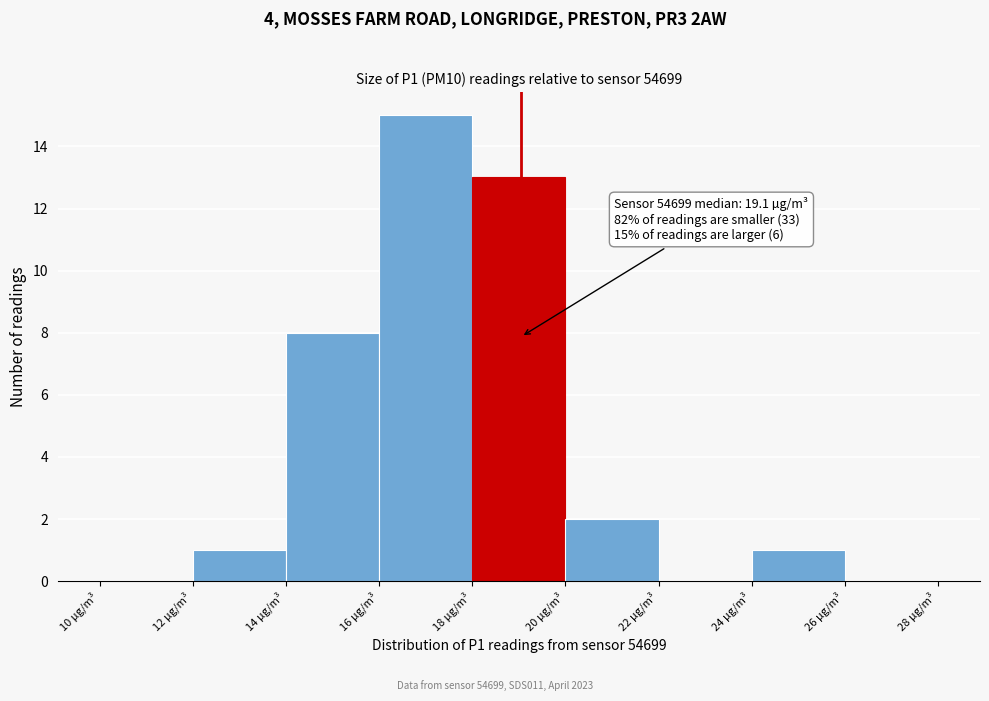

Which range on the x-axis has the tallest bar?

16 to 18